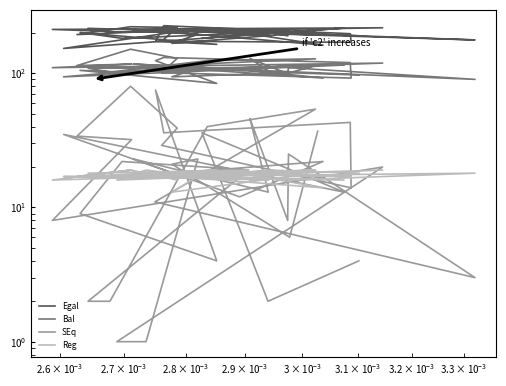

What is the greatest value displayed?

226